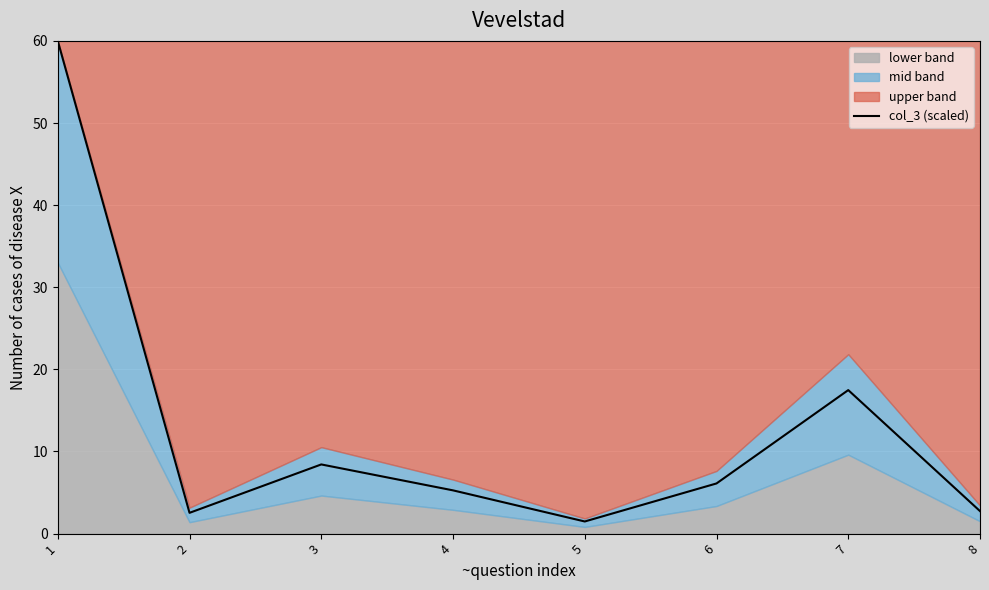

How many interior local valleys (lower than both neighbors) does the data have?

2